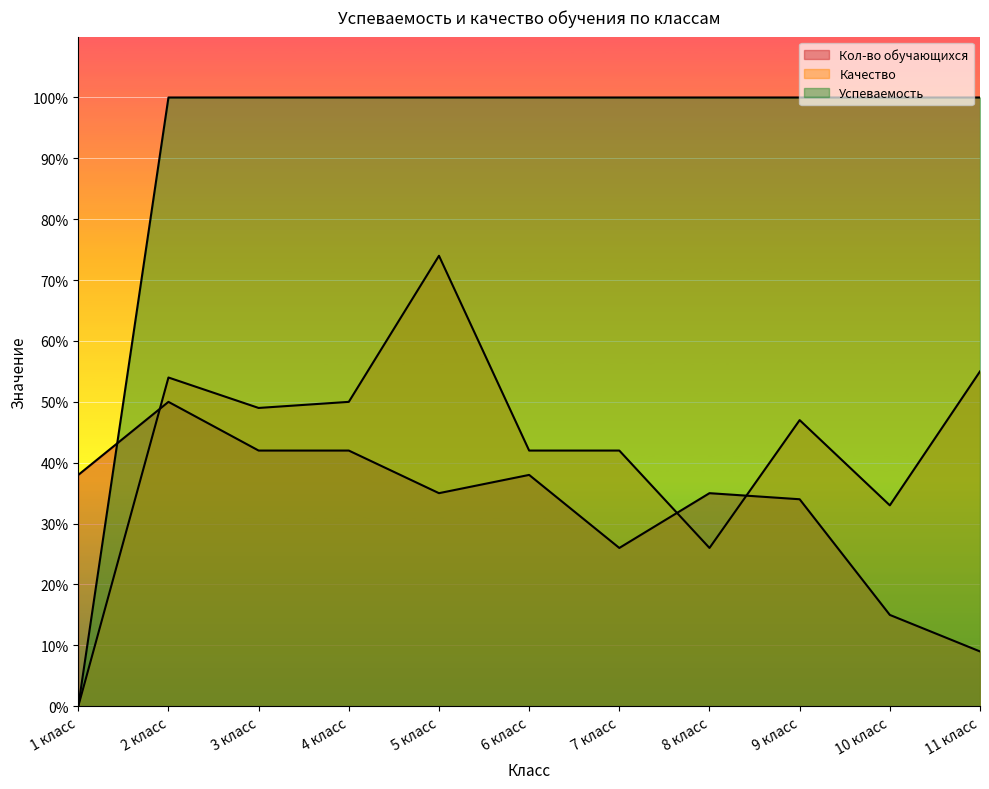

Where do Успеваемость and Кол-во обучающихся first cross each other?

1 класс and 2 класс